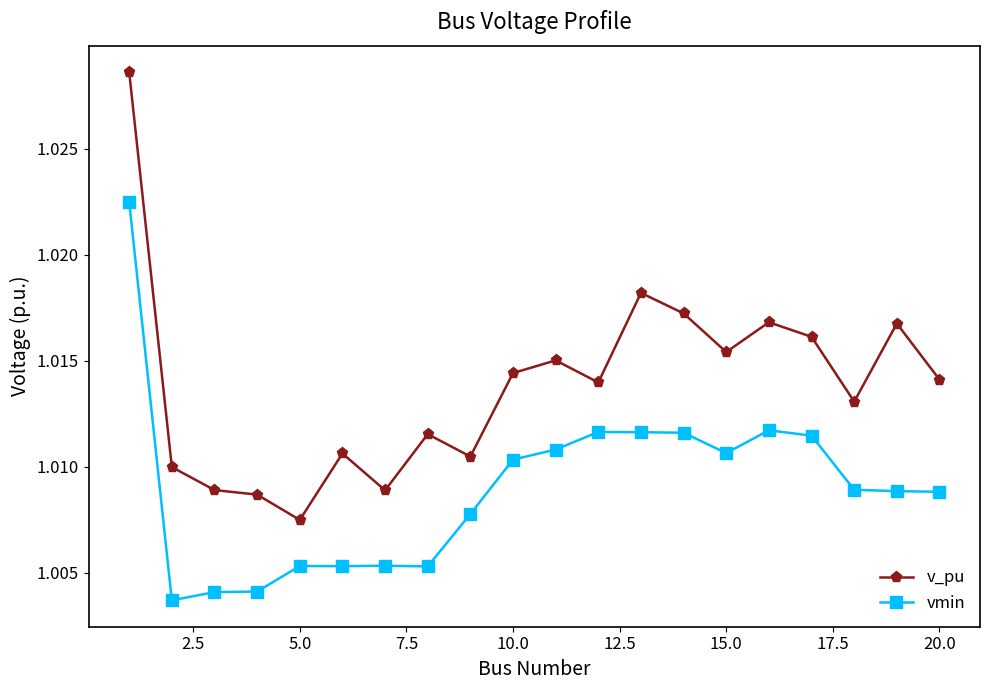

True or false: v_pu and vmin cross at least once.

False